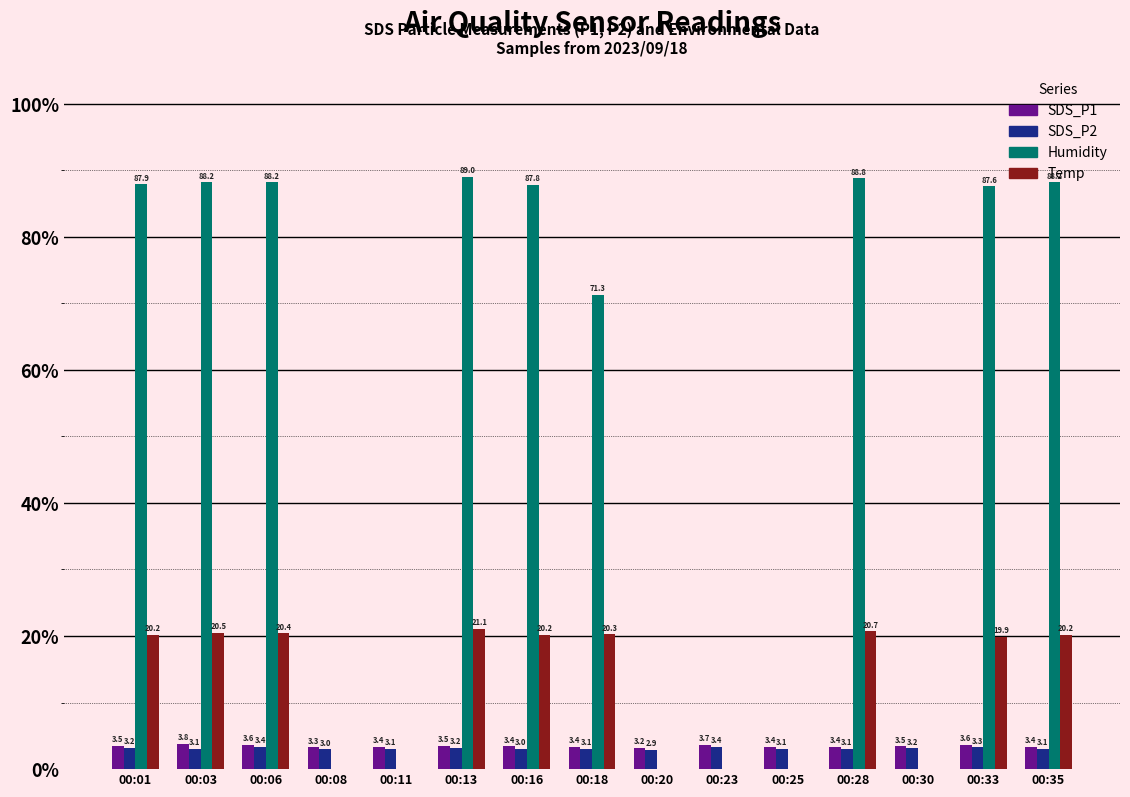

Where does the Temp series first go above 20?

00:01